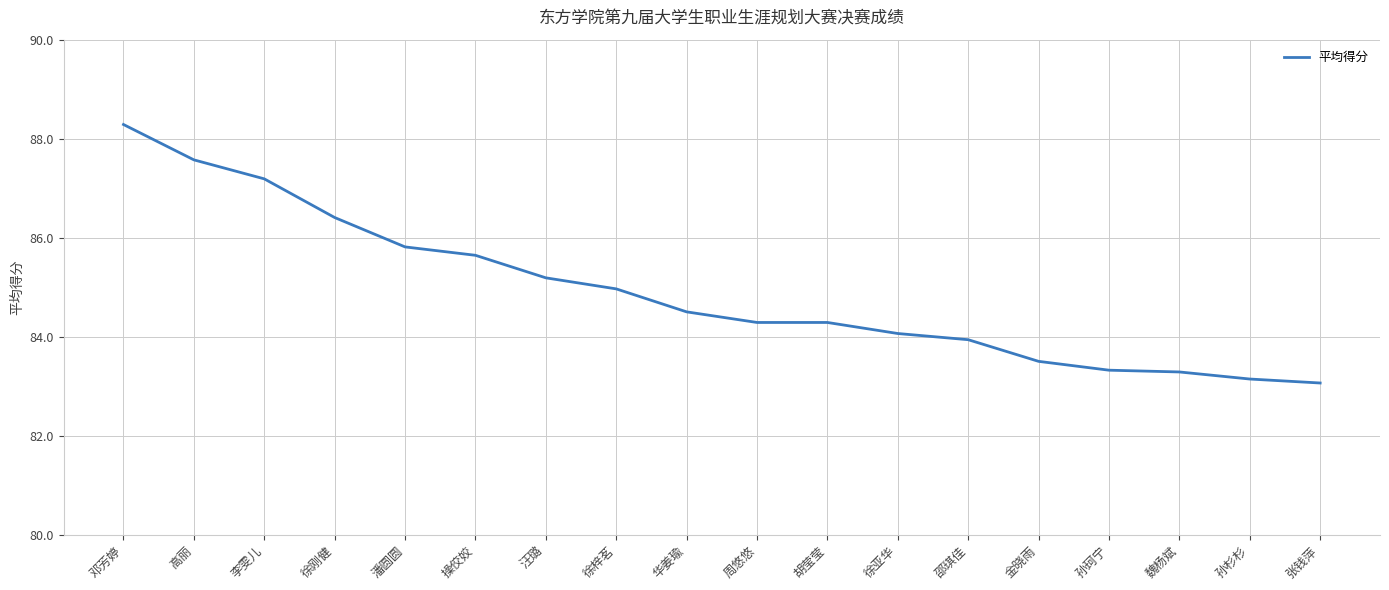

What is the difference between the second highest and minimum values?

4.5